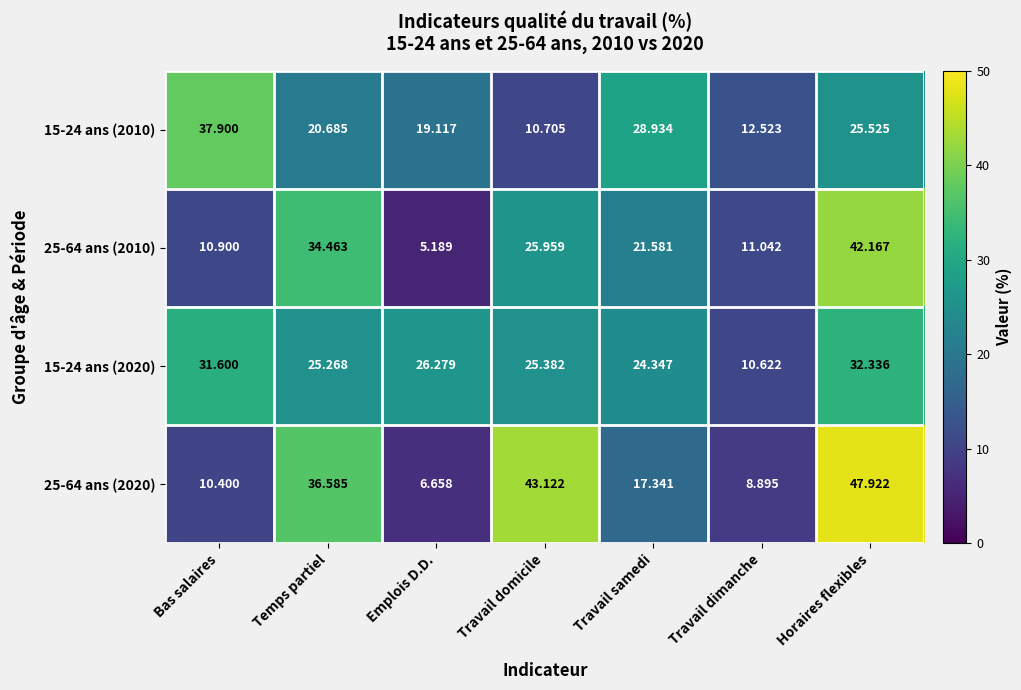

Which category has the lowest value across all series?

Emplois D.D.